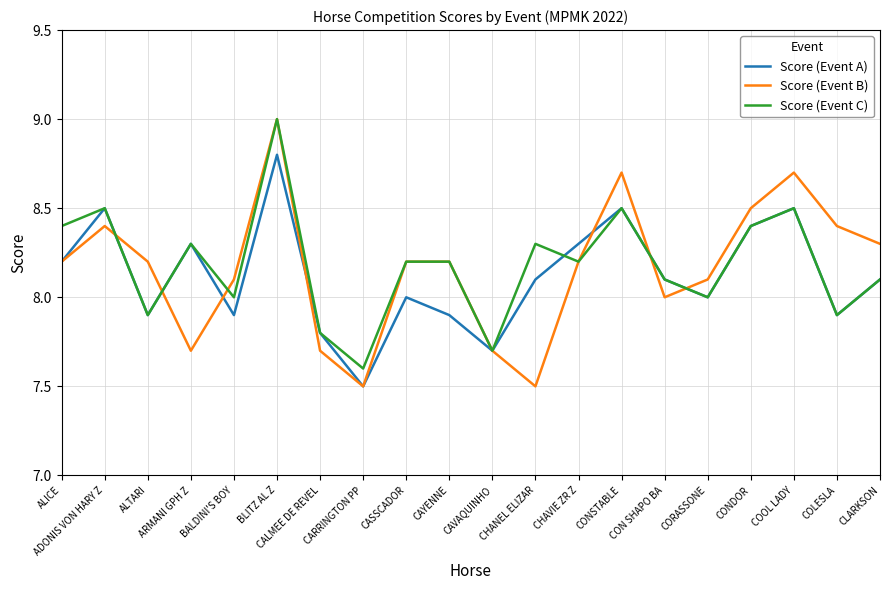

Which series changed the most between ADONIS VON HARY Z and CASSCADOR?

Score (Event A)